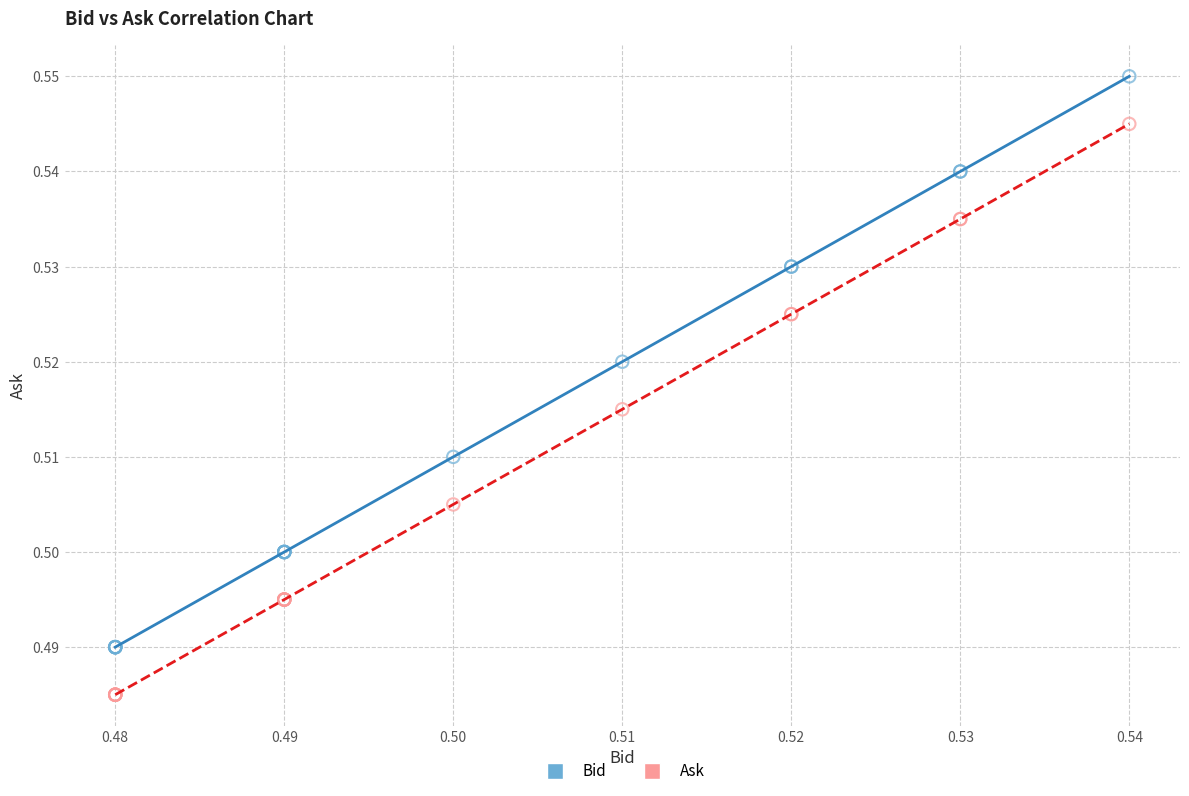

Which series reaches the minimum Y coordinate?

Ask